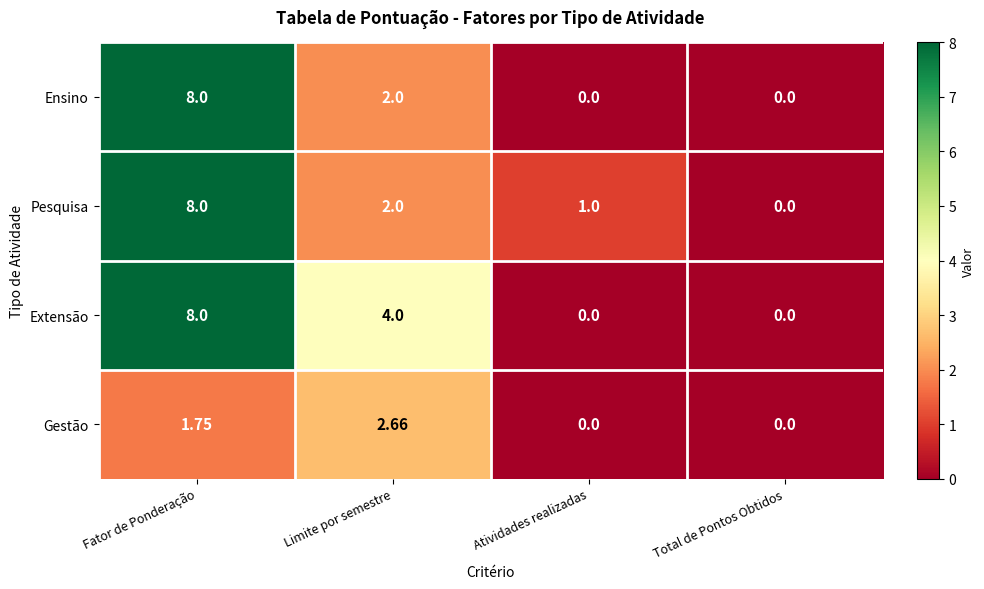

Where does the Gestão series first go above 1?

Fator de Ponderação